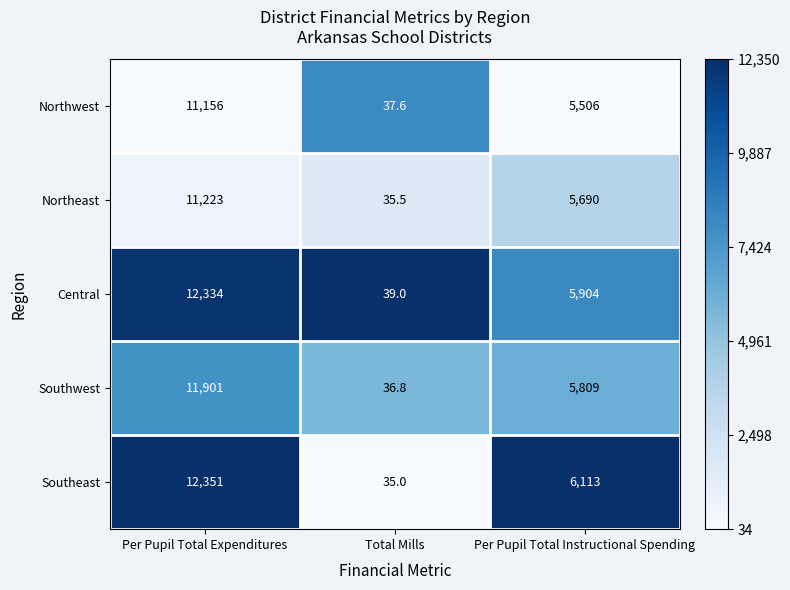

List the labels in order of Northwest value, largest first.

Per Pupil Total Expenditures, Per Pupil Total Instructional Spending, Total Mills